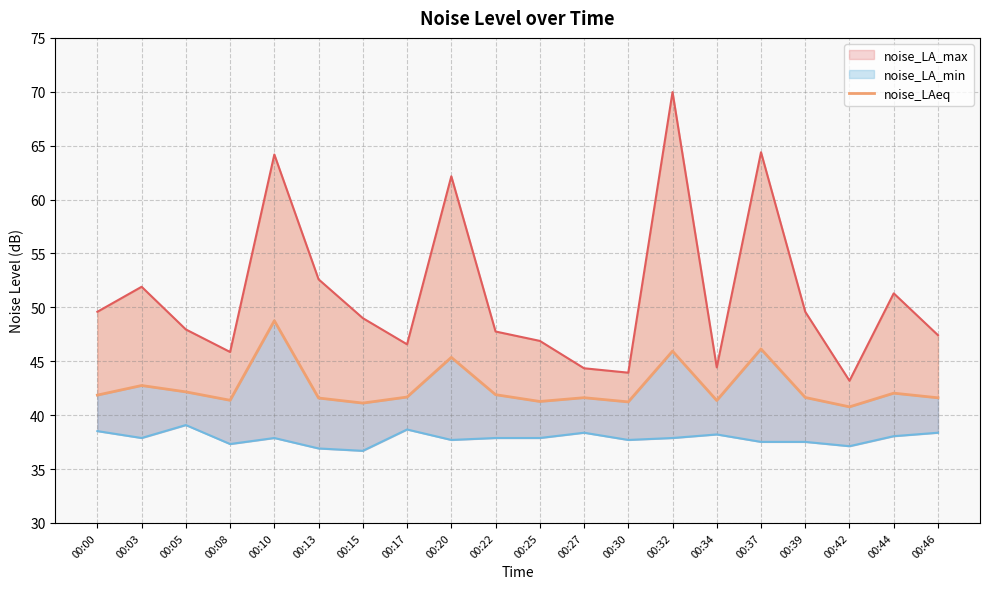

True or false: the data shows 41.6 at 00:13.

True